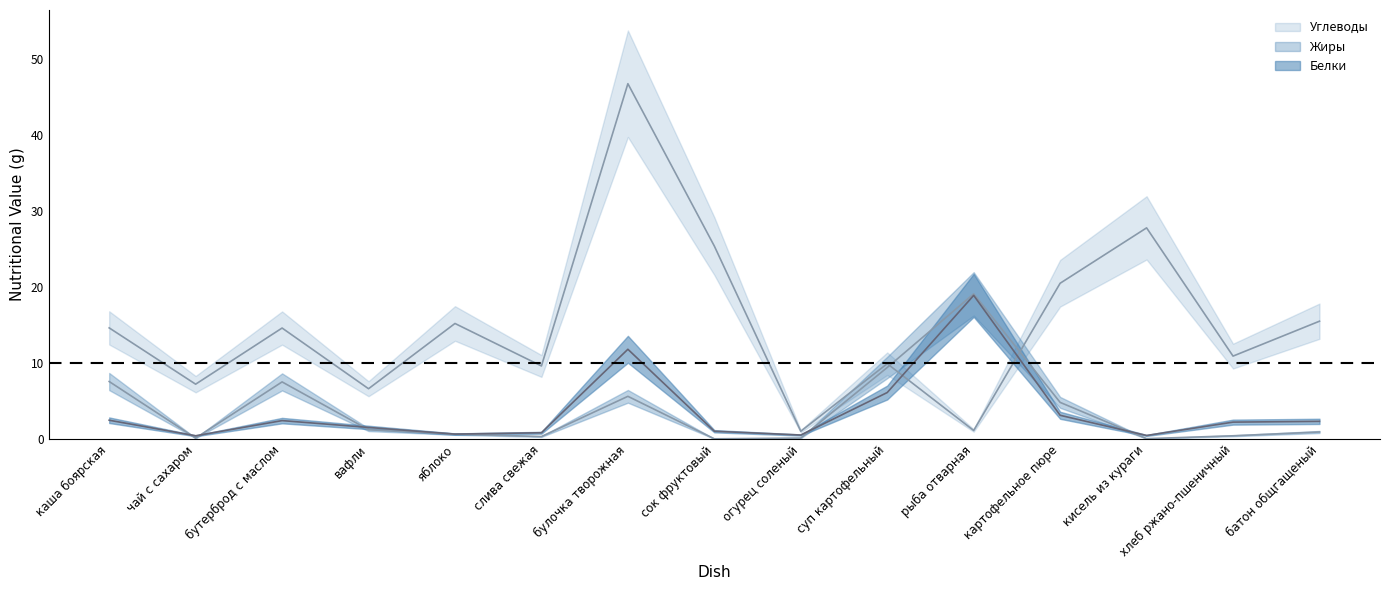

What is the value of the Углеводы point at the 10th from the left?

9.9